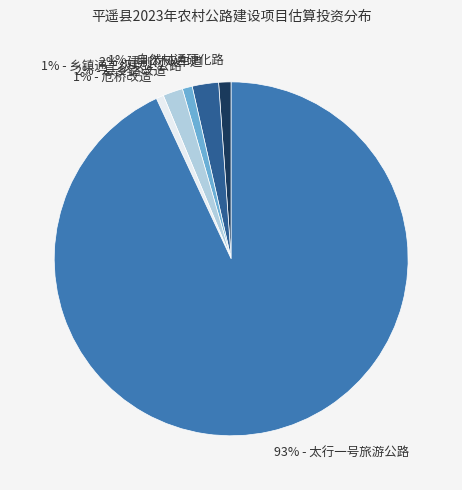

To the nearest percent, what is the average slice percentage?

17%